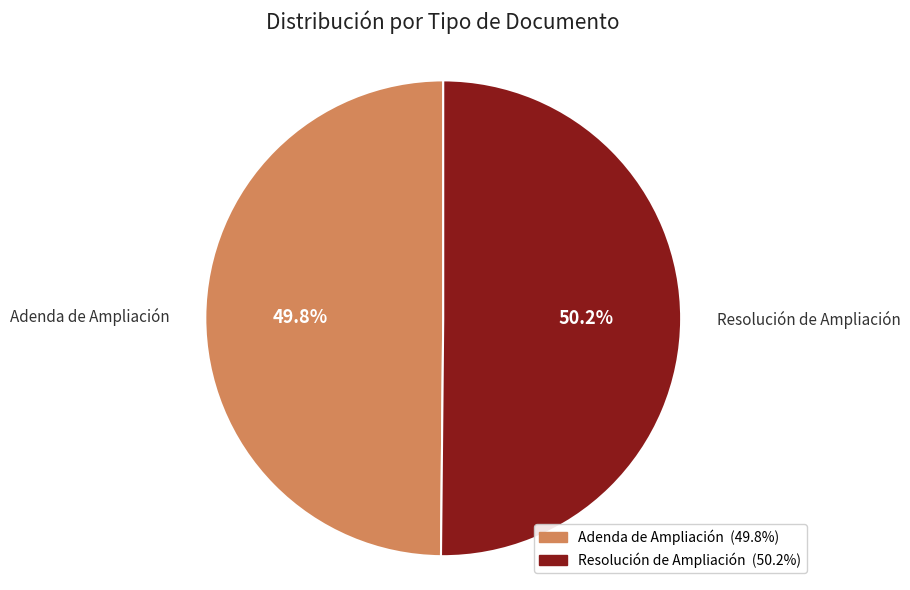

Count the number of slices in the pie.

2